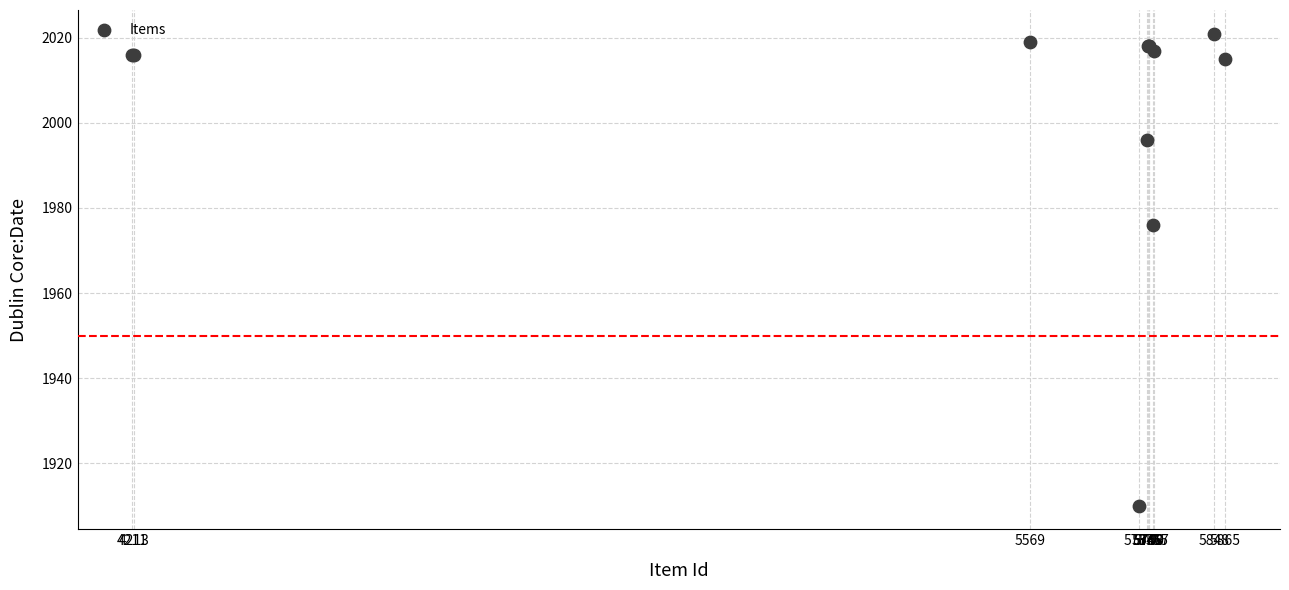

What Y value in the scatter plot is closest to 1965?

1976